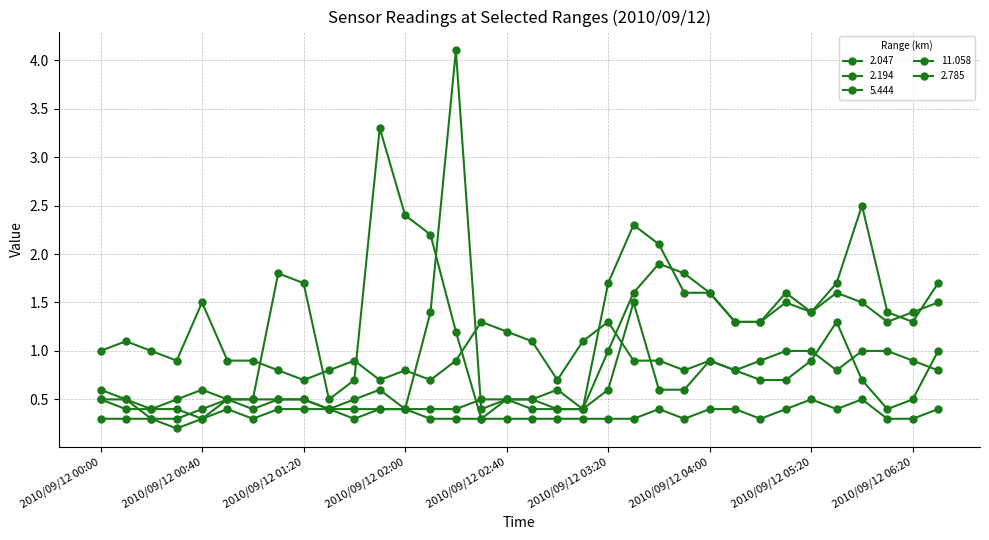

In 2.785, how many points are higher than both neighbors (excluding endpoints)?

5